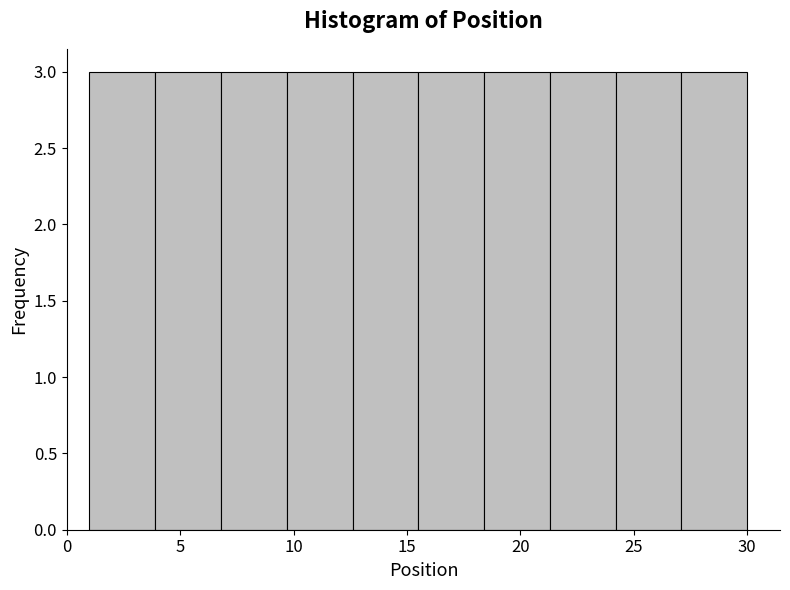

Reading left to right, list every bar in this chart as the range it spans on the x-axis followed by its height. Neither the bar edges nor the heights are printed on the chart, so give them approximately, as read against the axes.

1.0 to 3.9: 3
3.9 to 6.8: 3
6.8 to 9.7: 3
9.7 to 12.6: 3
12.6 to 15.5: 3
15.5 to 18.4: 3
18.4 to 21.3: 3
21.3 to 24.2: 3
24.2 to 27.1: 3
27.1 to 30.0: 3